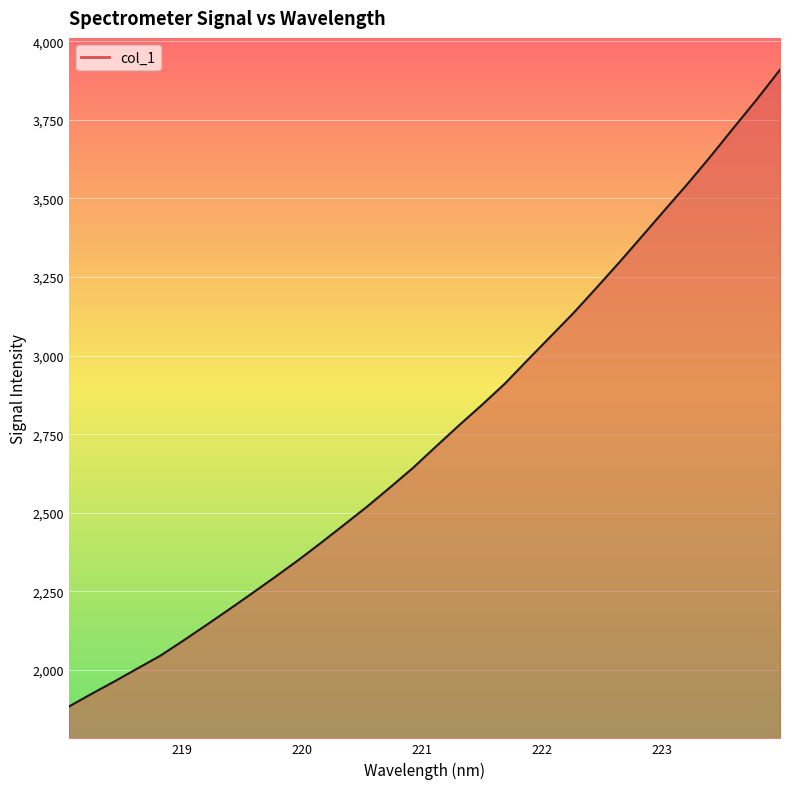

What is the maximum value shown in the chart?

3909.5